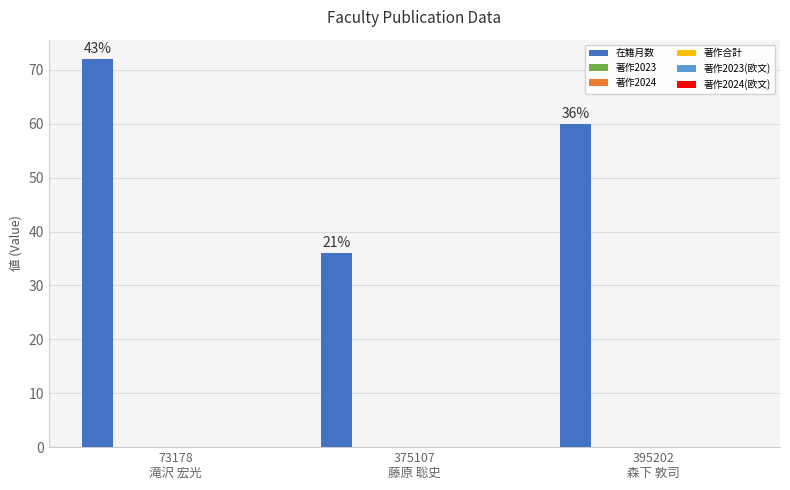

How many bars are there in total?

3